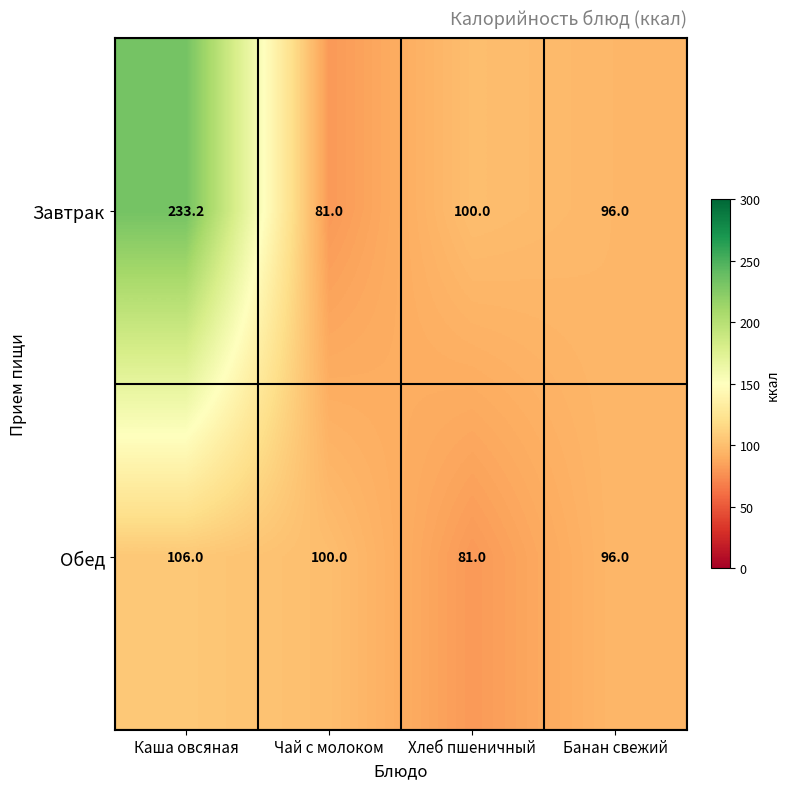

Between Каша овсяная and Банан свежий, which series saw the biggest shift?

Завтрак